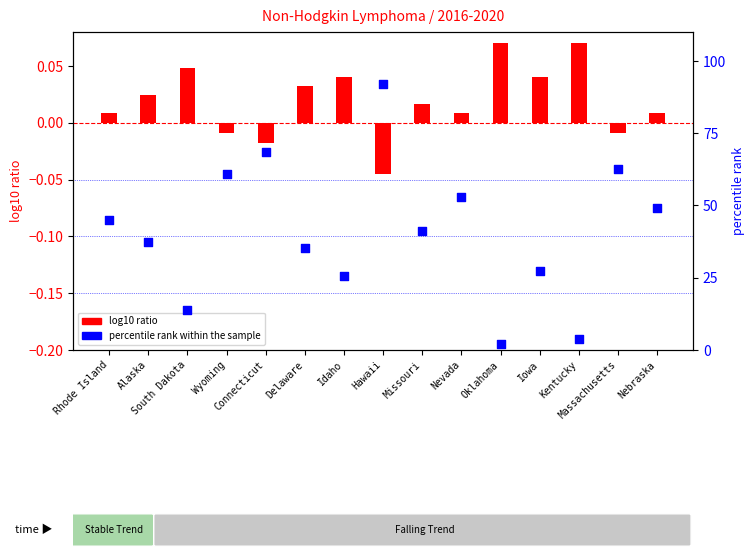

Which series has the largest Y range (max minus min)?

percentile rank within the sample